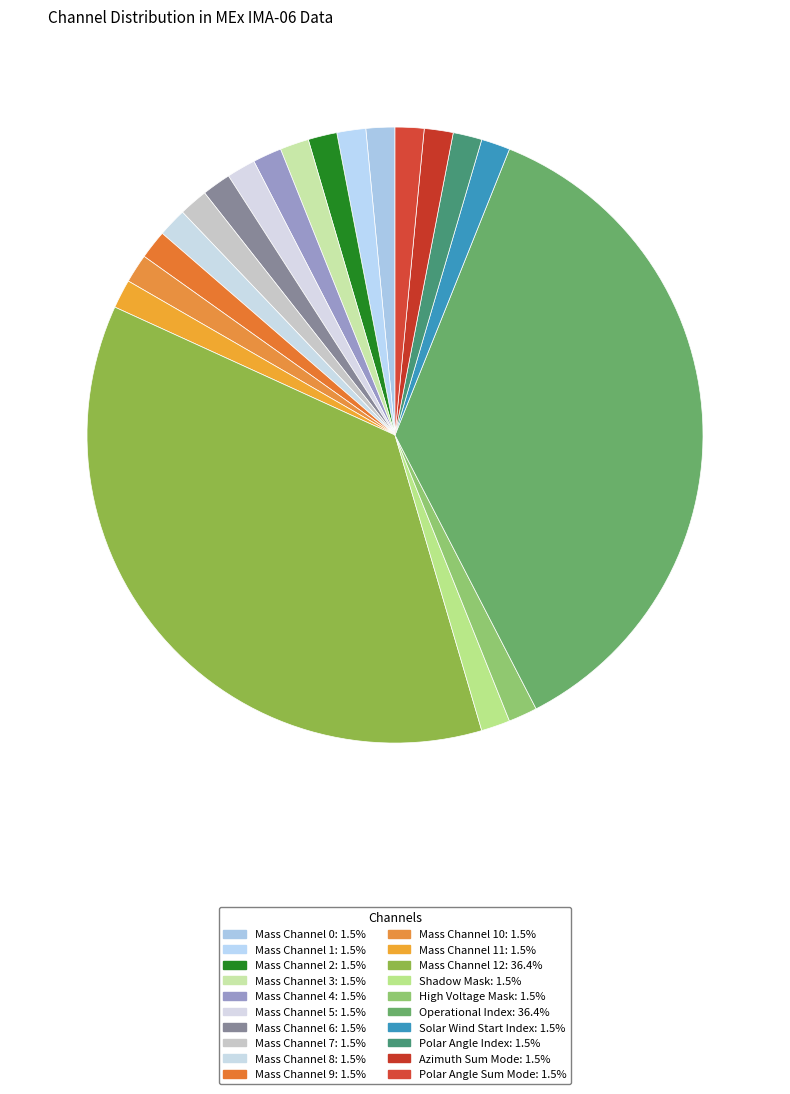

How many slices are in this pie chart?

20